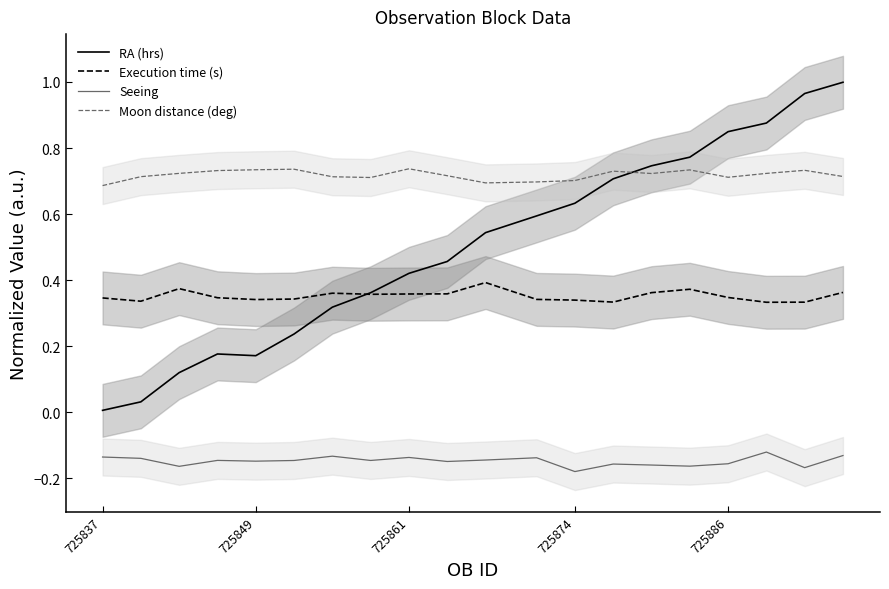

True or false: Moon distance (deg) and Seeing cross at least once.

False